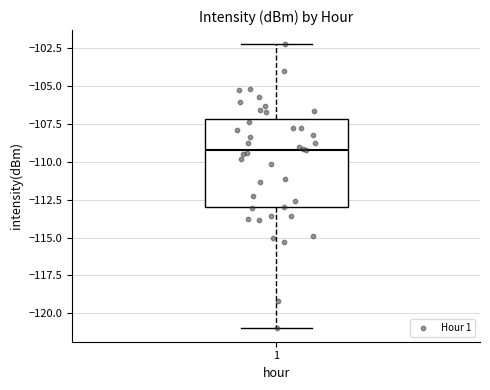

Read this box plot against the y-axis: the position of the median line, the range covered by the box, and the ends of both whiskers. The values are not printed on the chart, so give them approximately, as read against the axis.

median -109, box -113 to -107, whiskers -121 to -102